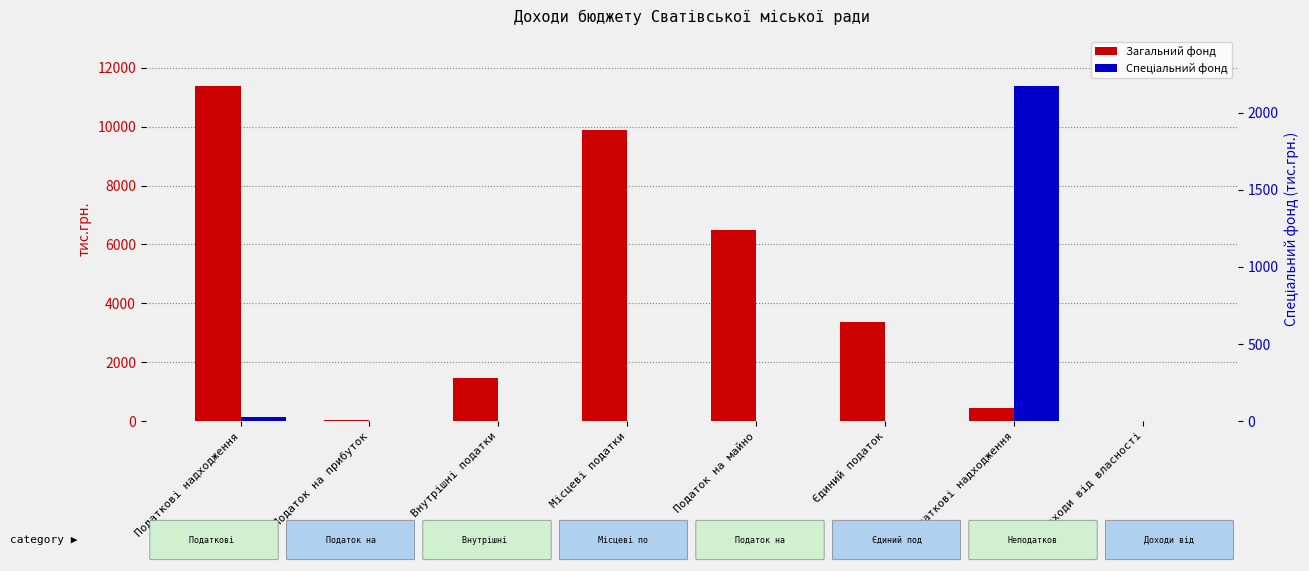

Reading left to right, transcribe all the data shown in this chart.

Загальний фонд: Податкові надходження=11375.0	Податок на прибуток=20.0	Внутрішні податки=1471.2	Місцеві податки=9883.8	Податок на майно=6502.4	Єдиний податок=3380.4	Неподаткові надходження=447.6	Доходи від власності=13.2
Спеціальний фонд: Податкові надходження=23.2	Податок на прибуток=0.0	Внутрішні податки=0.0	Місцеві податки=0.0	Податок на майно=0.0	Єдиний податок=0.0	Неподаткові надходження=2172.6	Доходи від власності=0.0